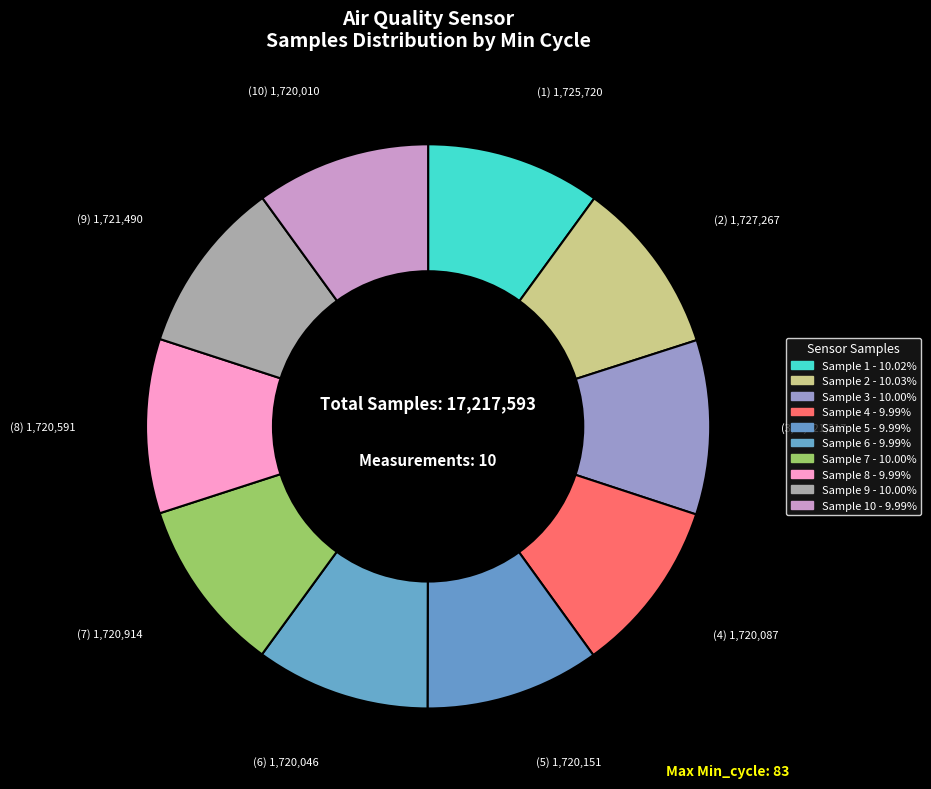

How many slices are in this pie chart?

10